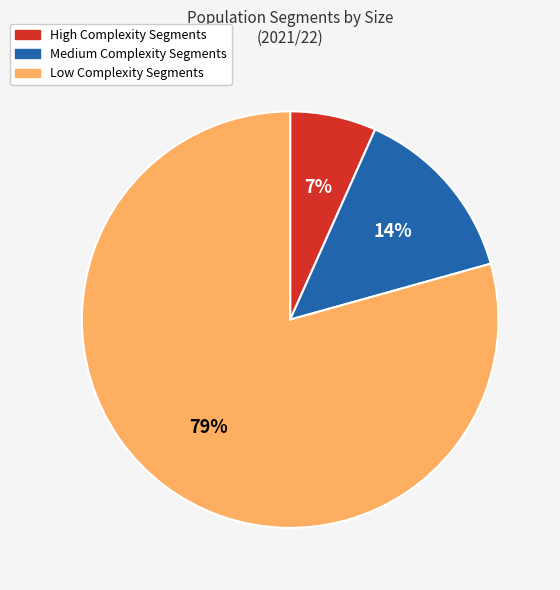

To the nearest percent, what is the average slice percentage?

33%